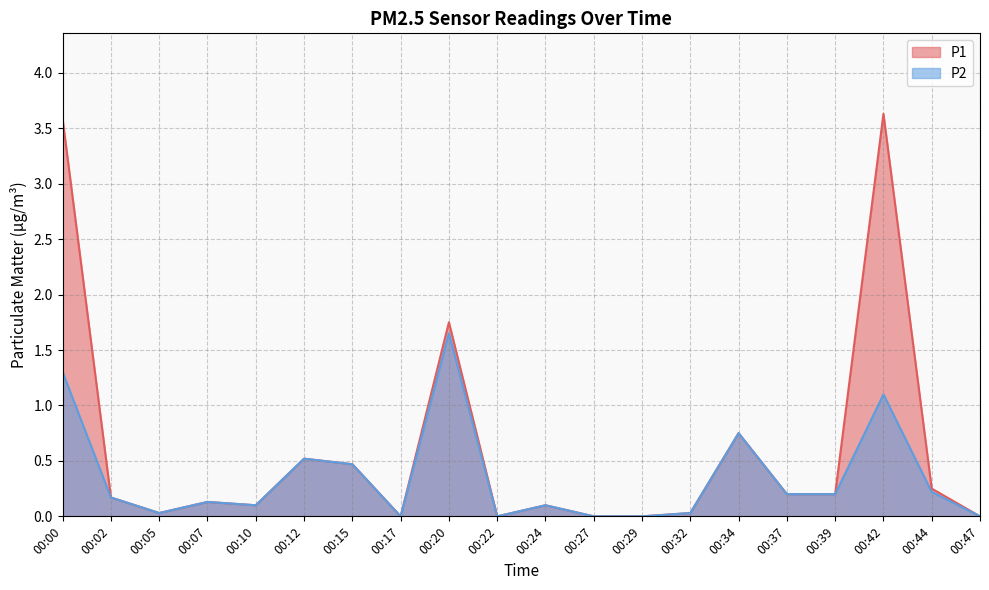

Count the number of data series in this chart.

2